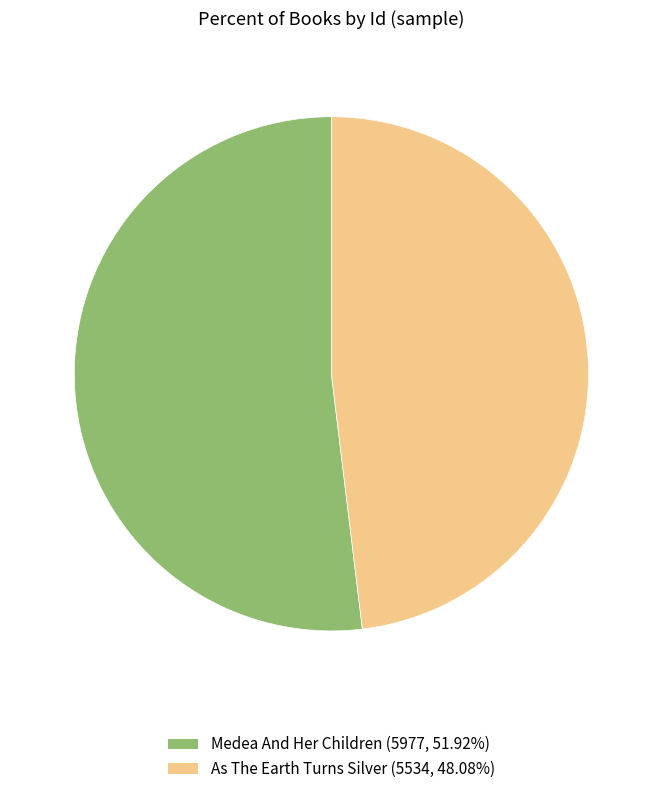

Count the number of slices in the pie.

2